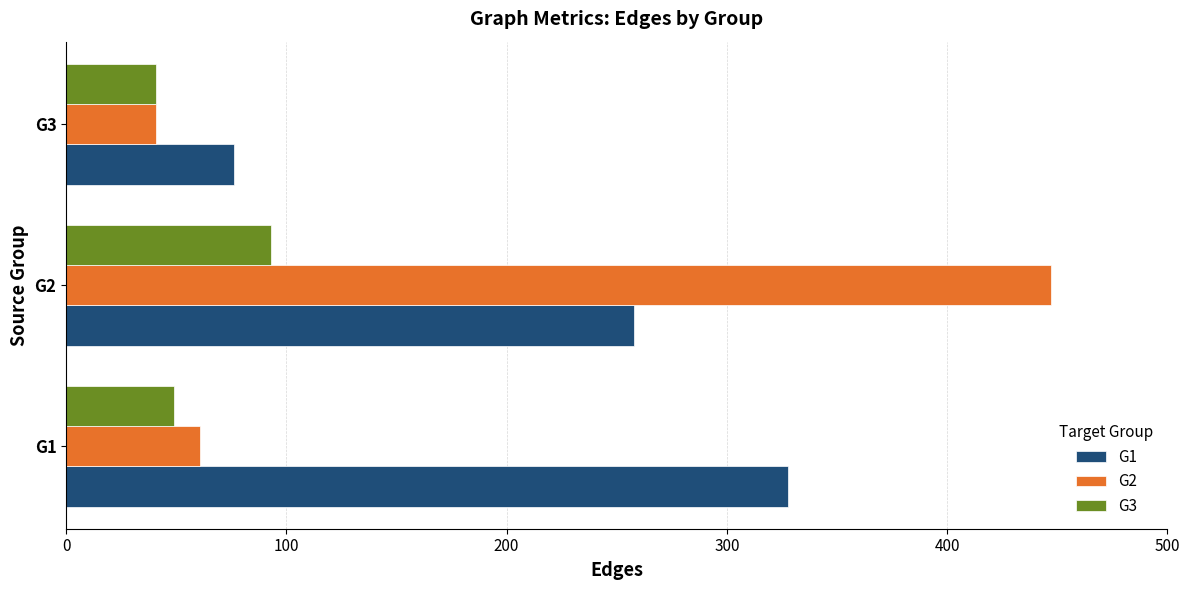

What is the average value of the G1 series?

221